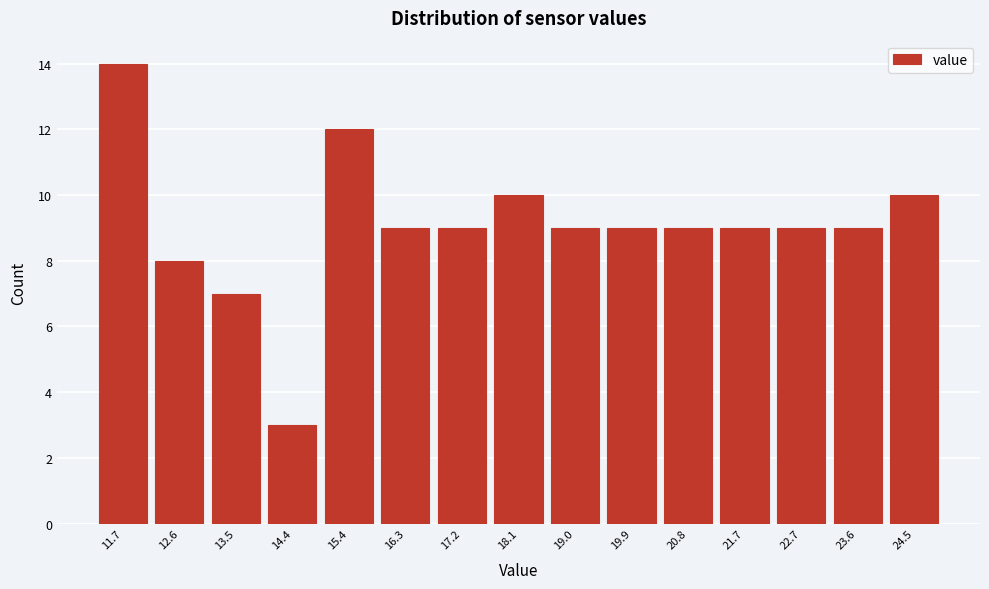

Reading left to right, list all the values displayed in this chart.

14	8	7	3	12	9	9	10	9	9	9	9	9	9	10